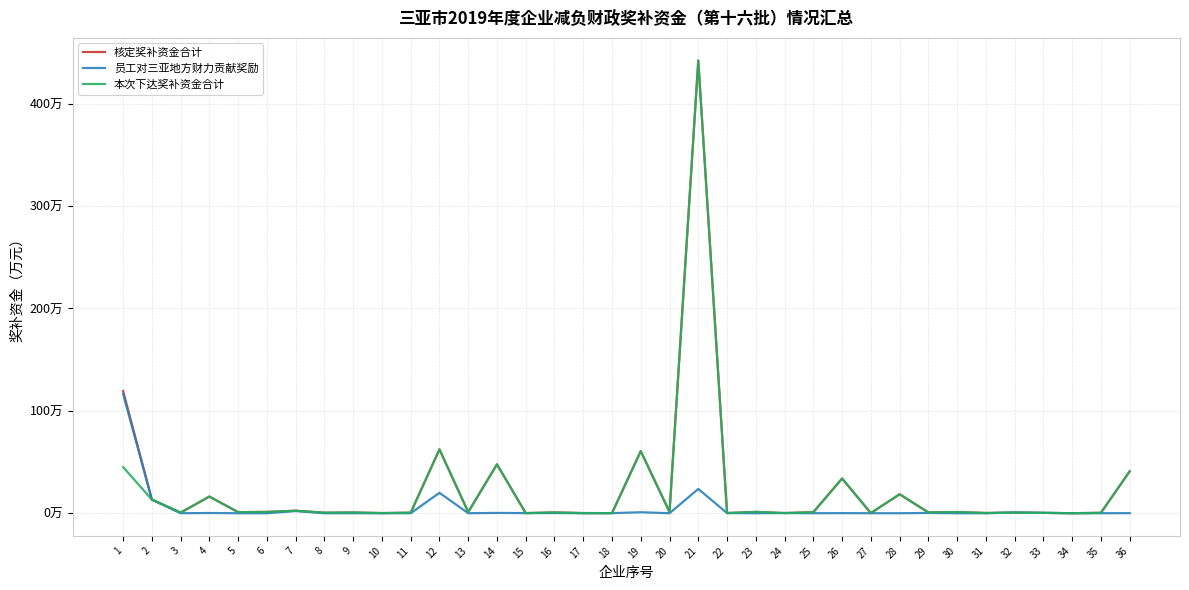

What is the sum of the 本次下达奖补资金合计 values at 3 and 17?

0.8